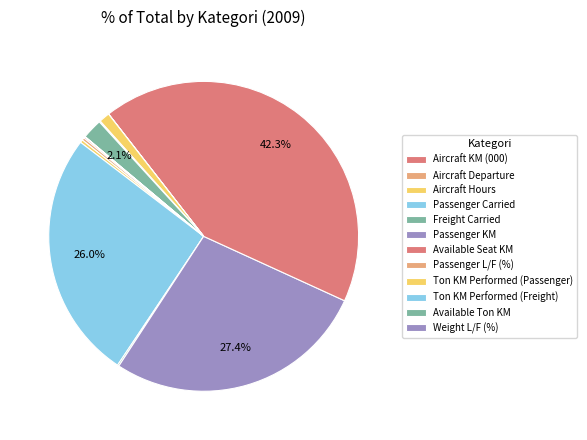

To the nearest percent, what portion does Passenger KM represent?

27%